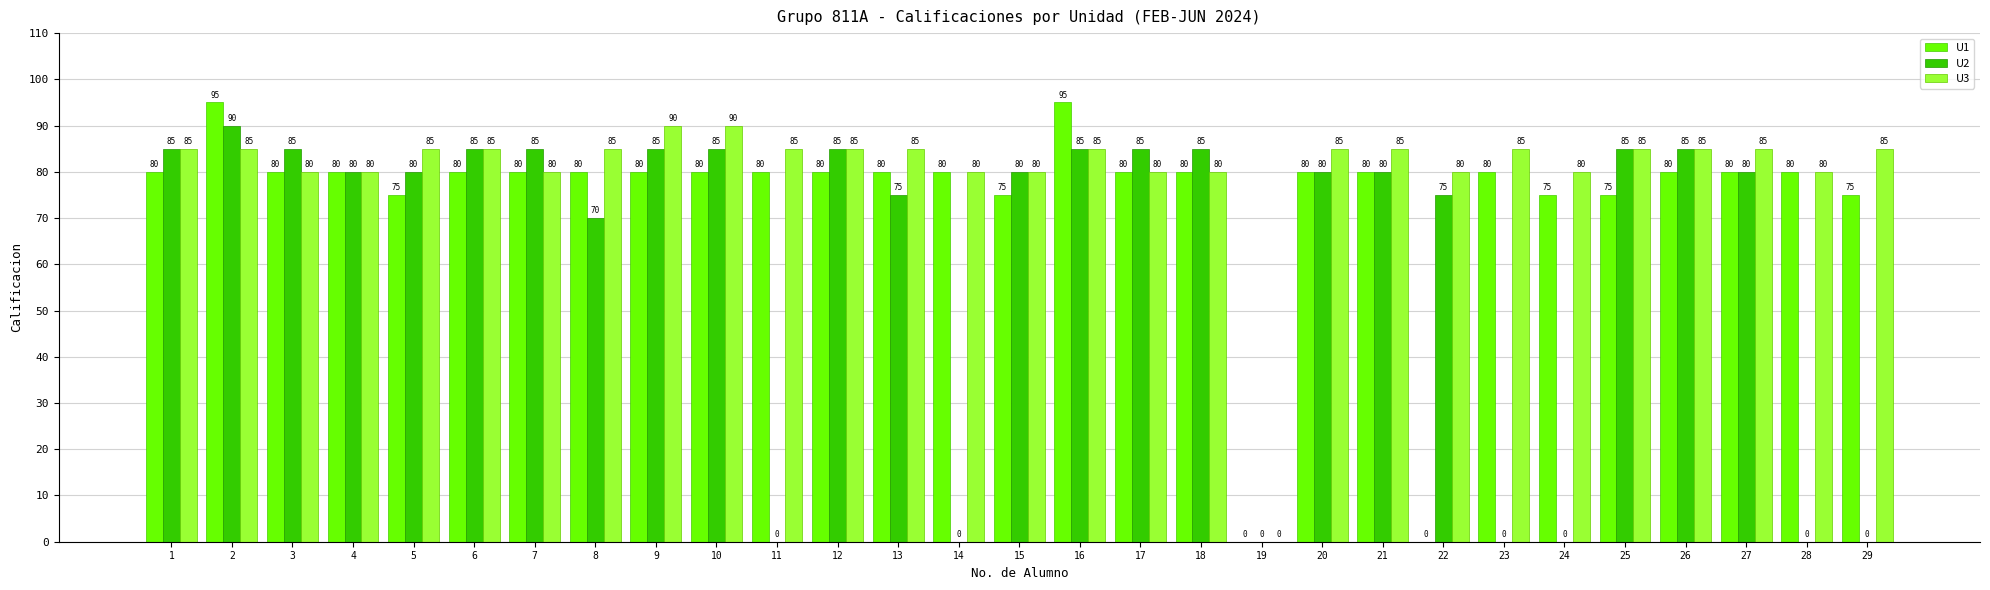

How many data points does each series have?

29